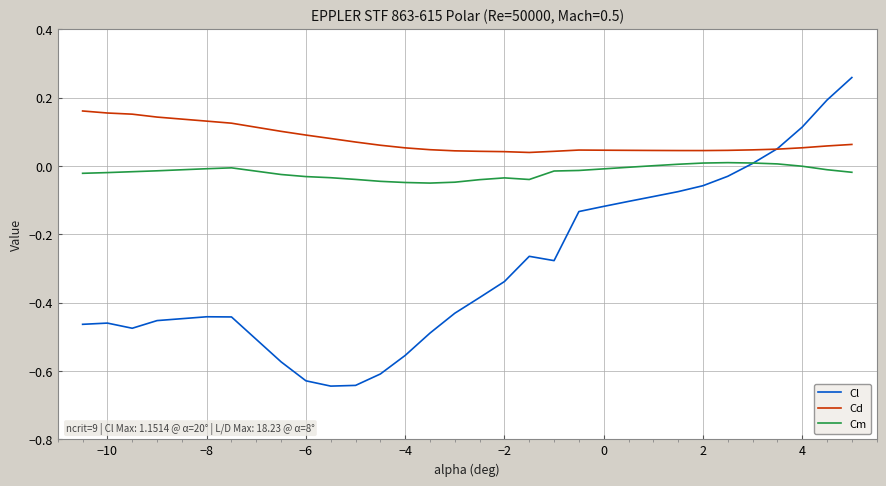

True or false: Cm and Cd cross at least once.

False